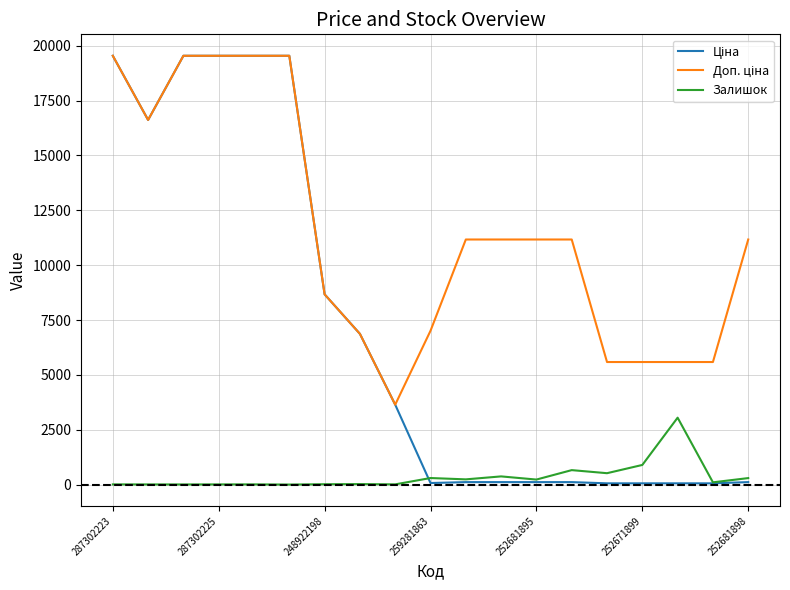

How many lines are shown in the chart?

3